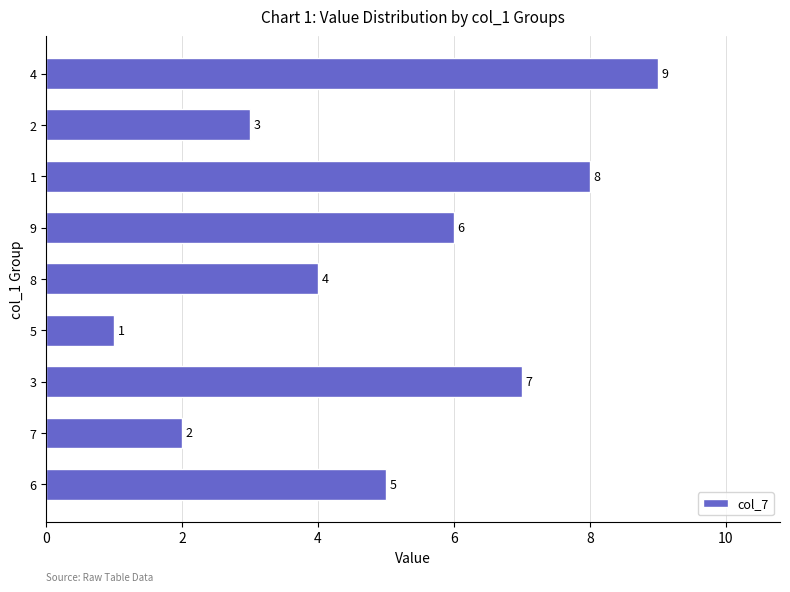

What is the smallest value displayed?

1